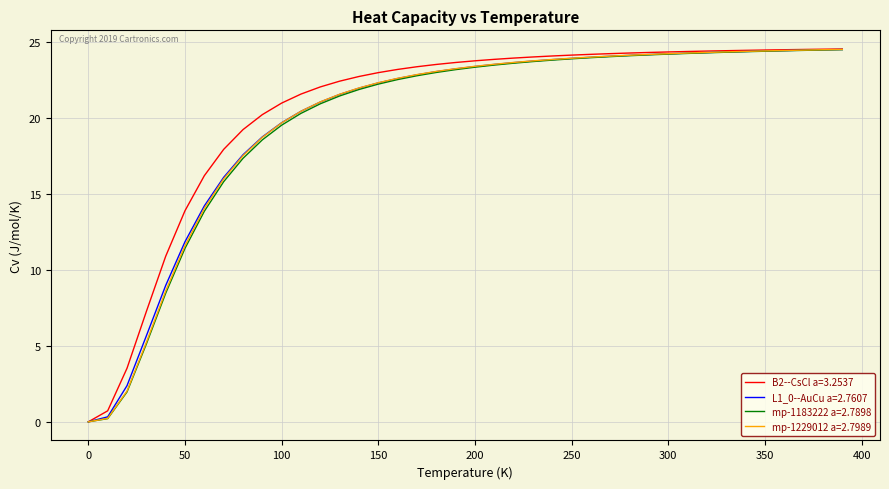

What is the maximum value shown in the chart?

24.5